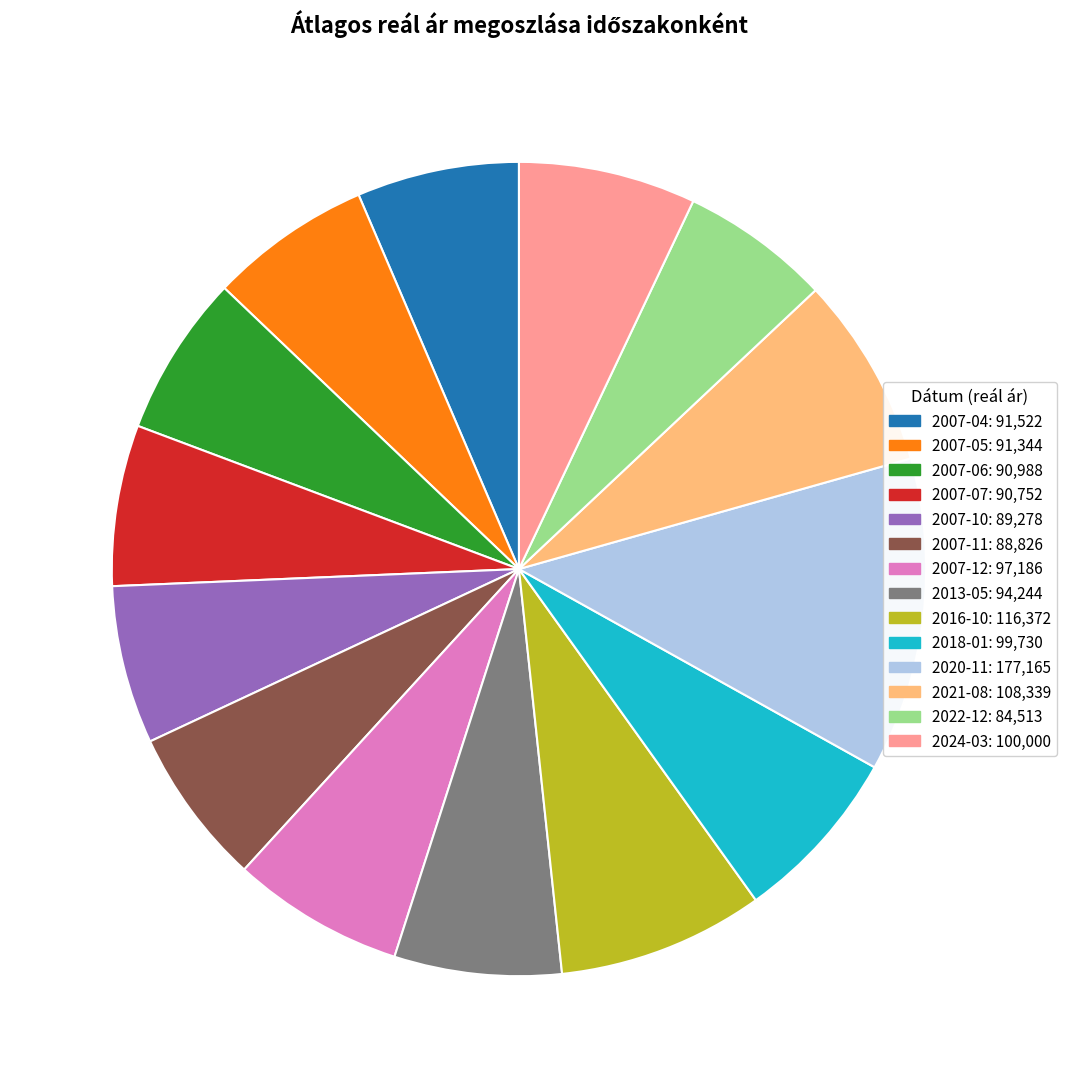

Does 2016-10 represent more than half of the total?

No